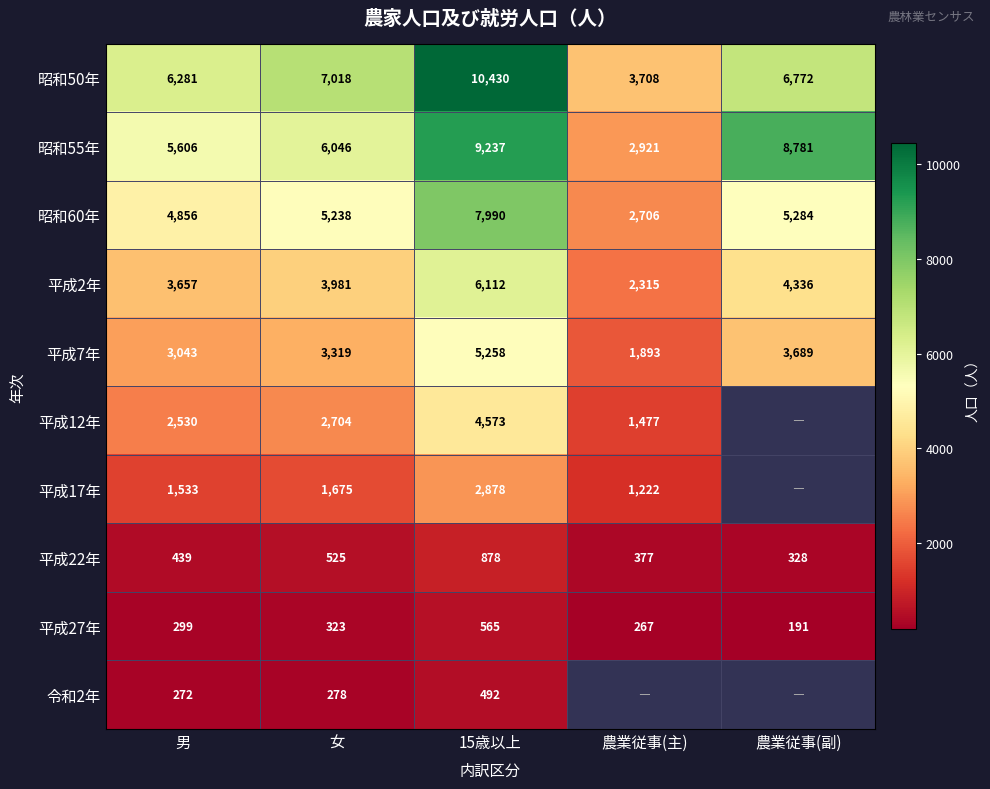

What is the spread (max minus min) of values at 15歳以上?

9938